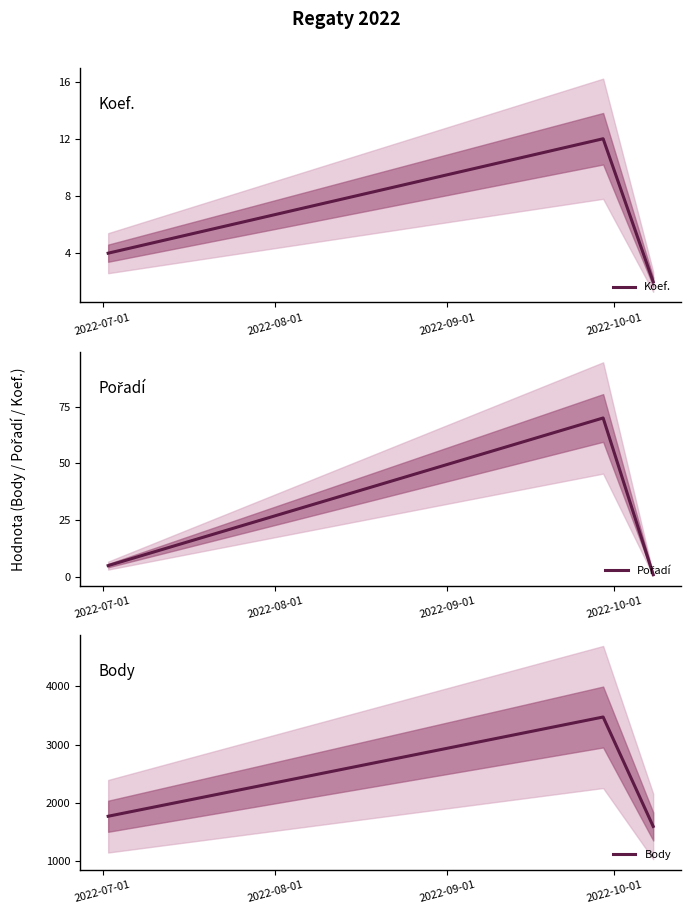

How many data points does each series have?

3